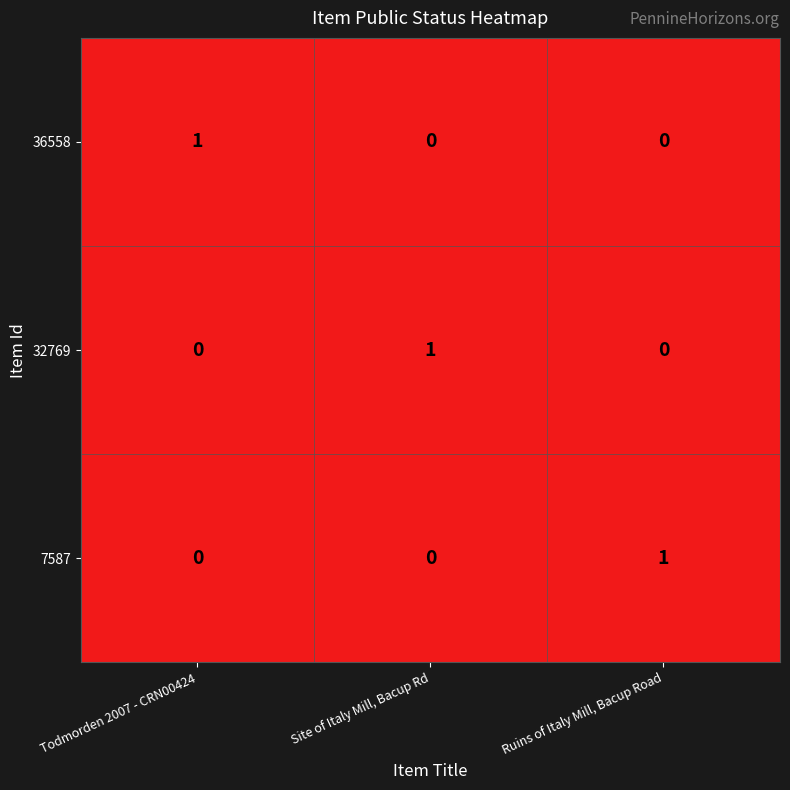

What is the spread (max minus min) of values at Site of Italy Mill, Bacup Rd?

1